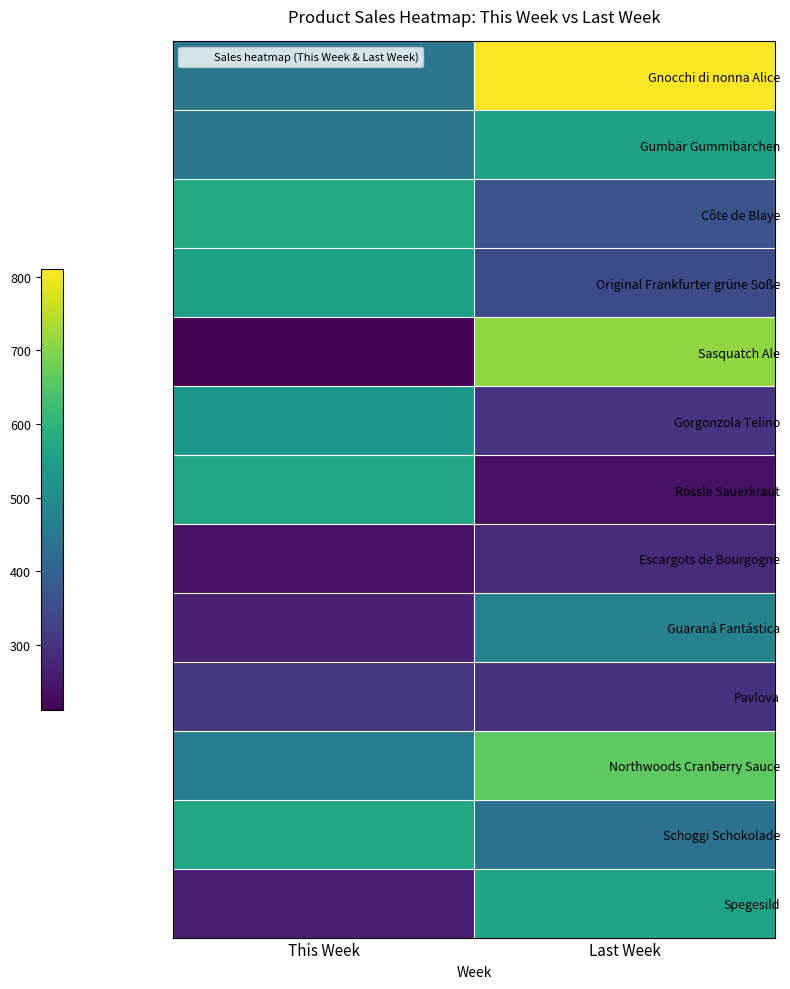

Which category has the lowest value across all series?

This Week